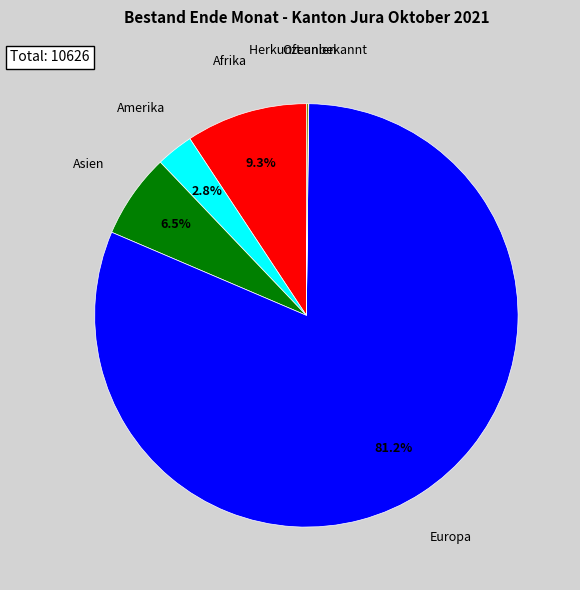

Which slice is the largest?

Europa